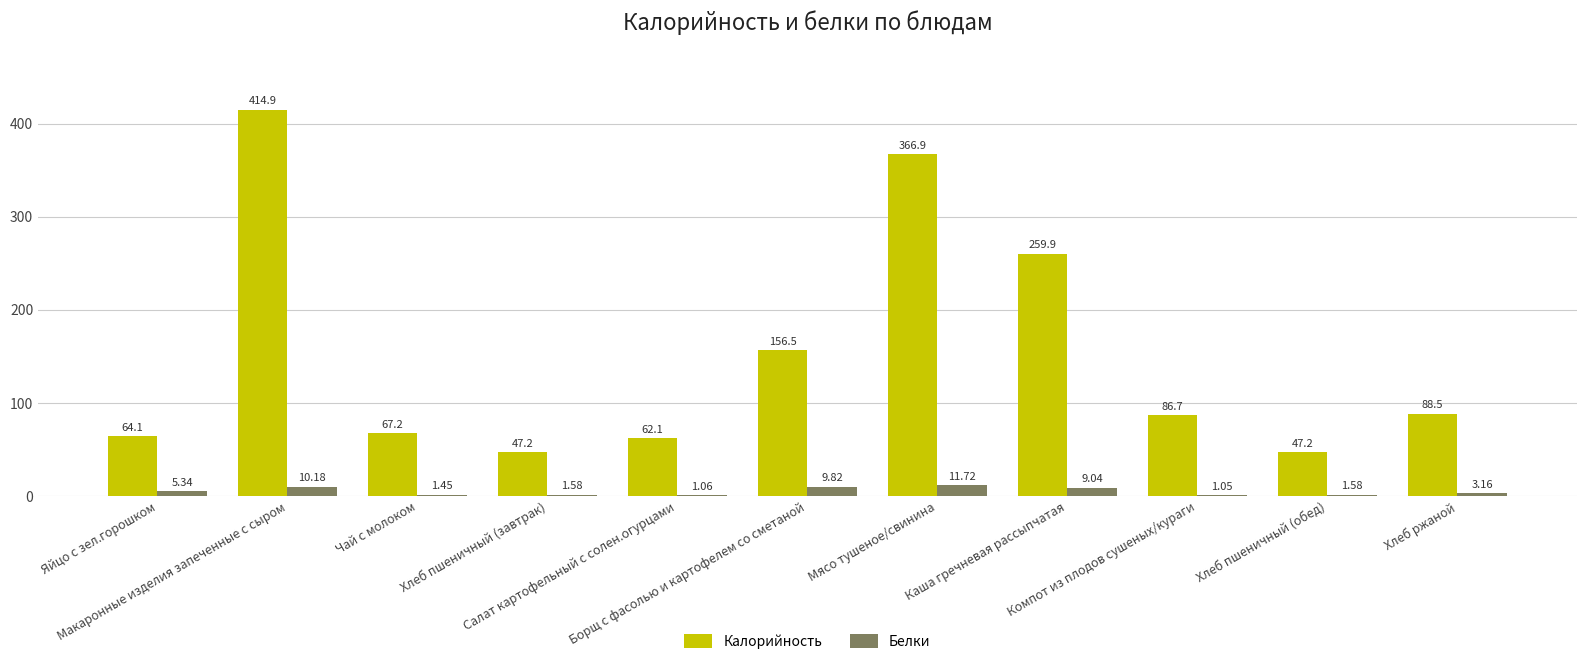

Where is Белки nearest to the value 6?

Яйцо с зел.горошком